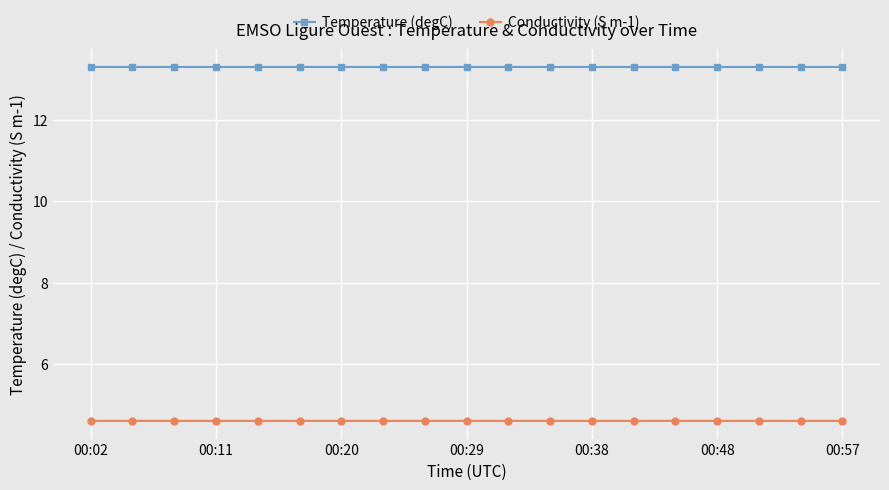

What are all the series names shown in the legend?

Temperature (degC), Conductivity (S m-1)